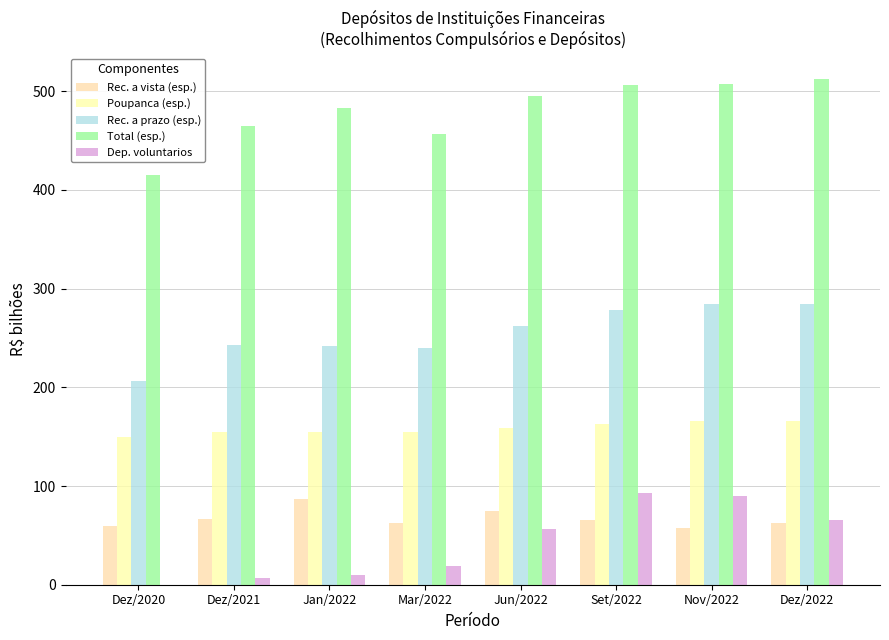

What is the sum of all Rec. a prazo (esp.) values?

2041.3